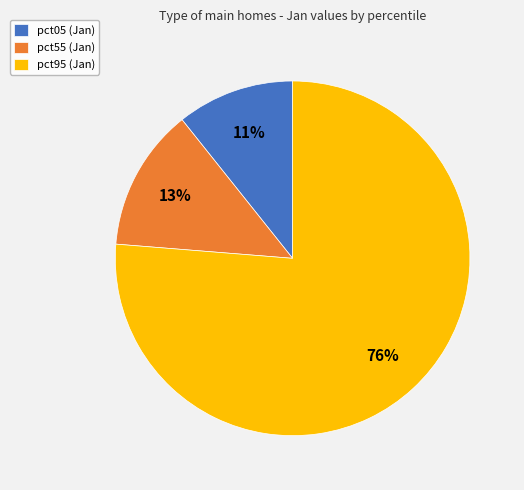

To the nearest percent, what portion does pct55 (Jan) represent?

13%